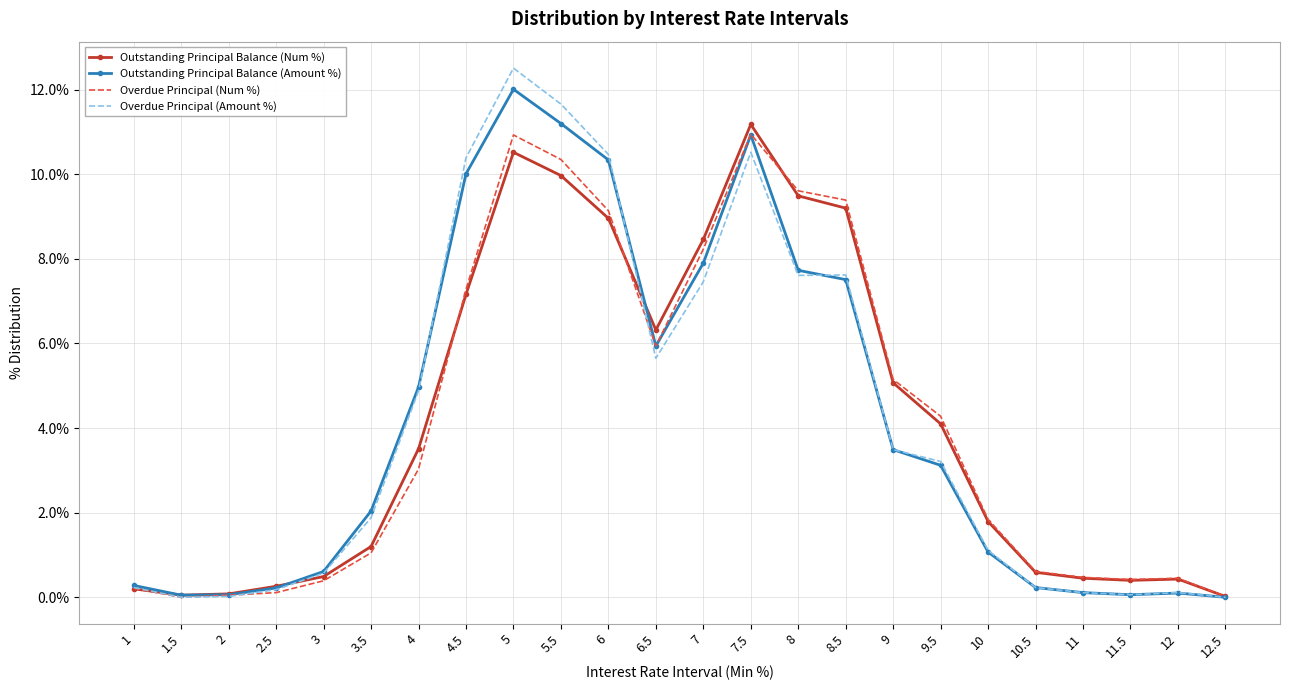

Which series has the largest range (max minus min)?

Overdue Principal (Amount %)